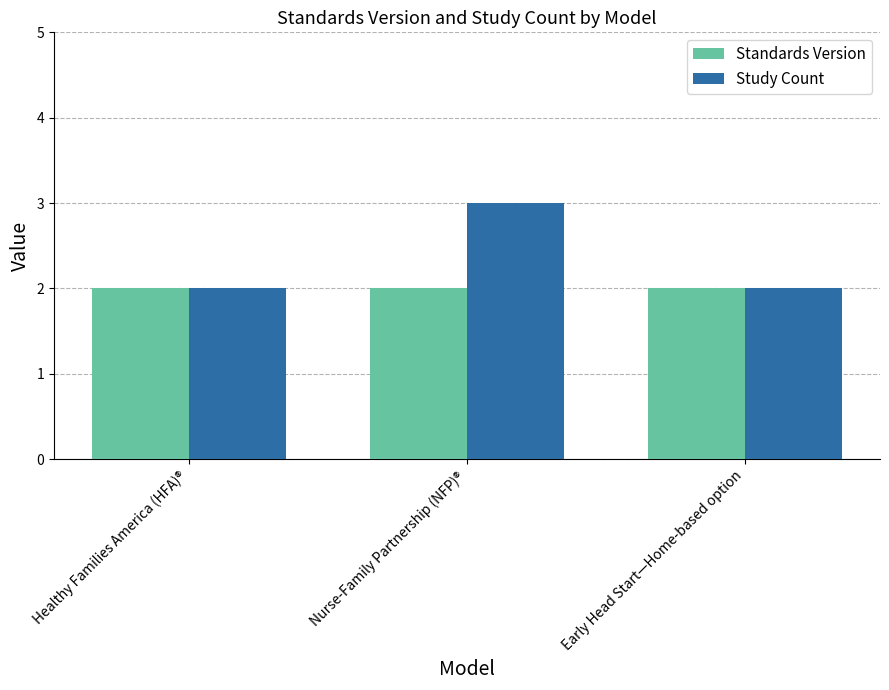

Reading left to right, transcribe all the data shown in this chart.

Standards Version: 2	2	2
Study Count: 2	3	2